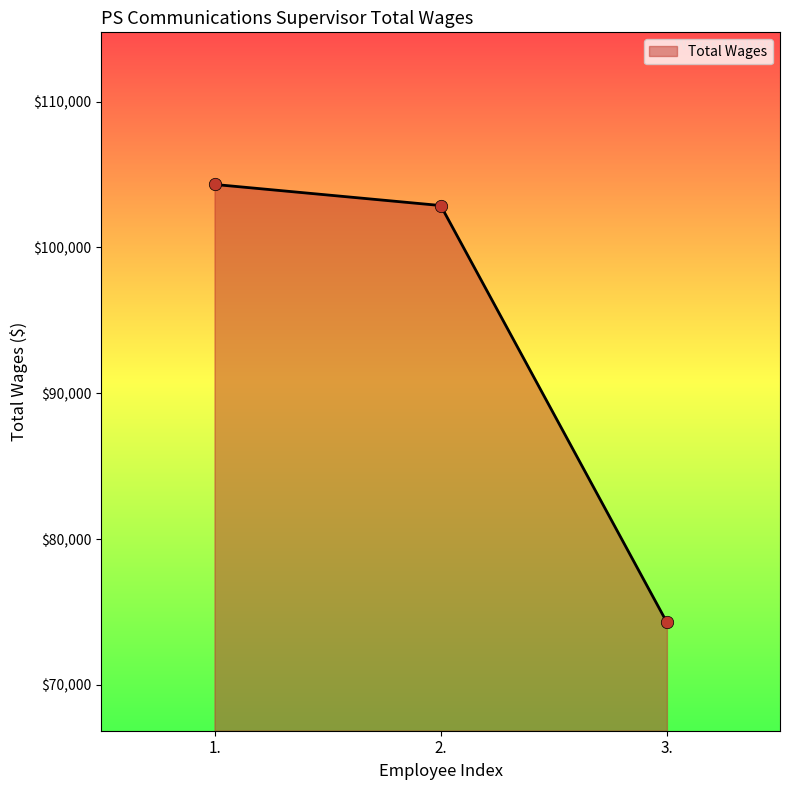

What is the change in value from 1. to 2.?

-1447